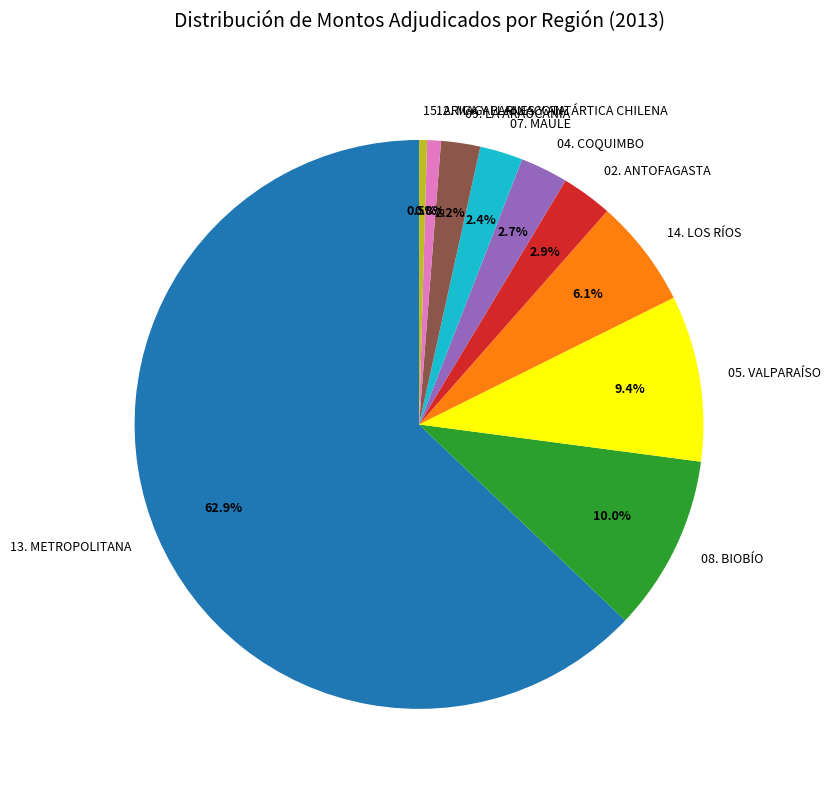

To the nearest percent, what is the combined percentage of 02. ANTOFAGASTA and 04. COQUIMBO?

6%